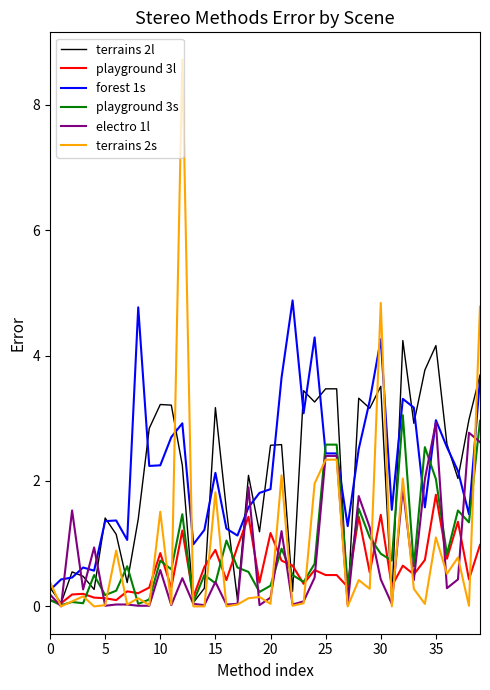

Which series has the largest range (max minus min)?

terrains 2s